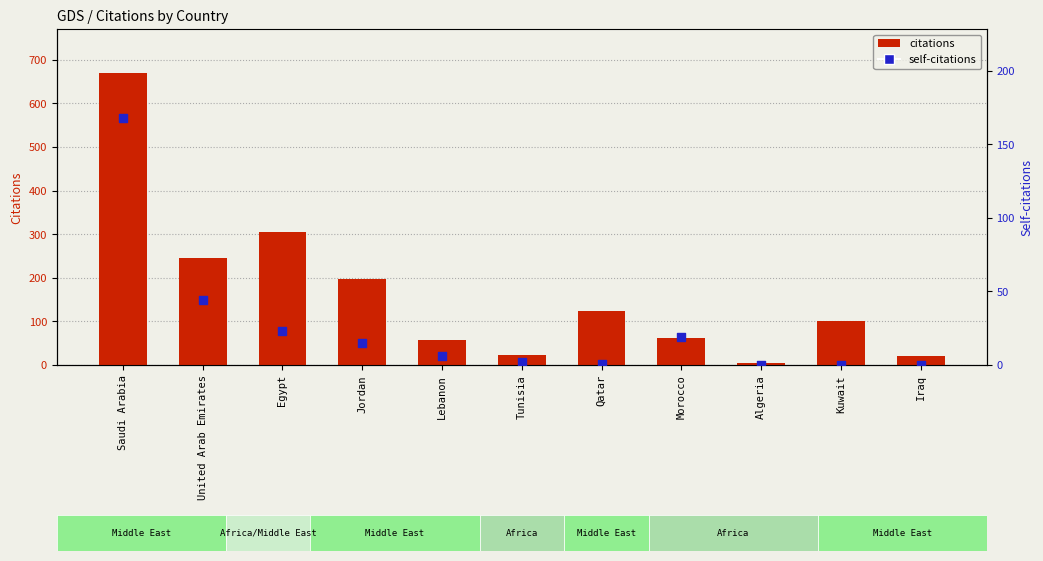

What are all the series names shown in the legend?

citations, self-citations